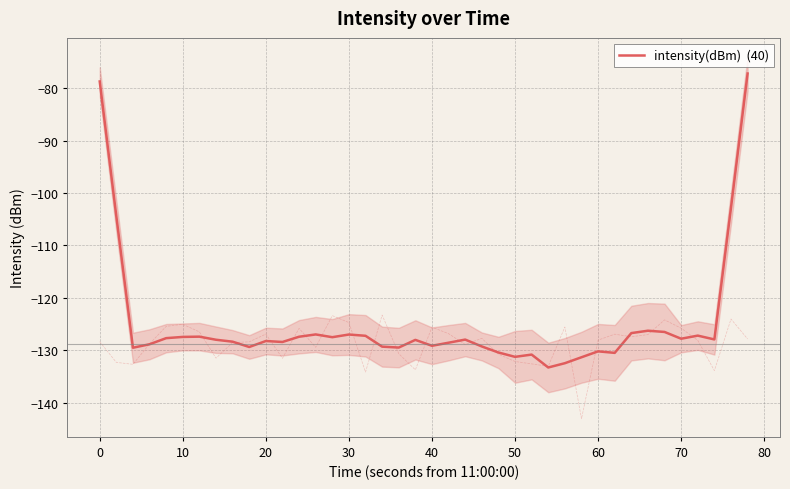

Reading right to left, transcribe all the data shown in this chart.

-77.2	-102.8	-128.0	-127.2	-127.8	-126.5	-126.3	-126.7	-130.5	-130.2	-131.4	-132.5	-133.3	-130.8	-131.3	-130.4	-129.3	-128.0	-128.6	-129.2	-128.0	-129.5	-129.3	-127.3	-127.0	-127.5	-127.0	-127.4	-128.4	-128.3	-129.4	-128.4	-128.0	-127.4	-127.5	-127.7	-128.9	-129.5	-104.4	-78.7